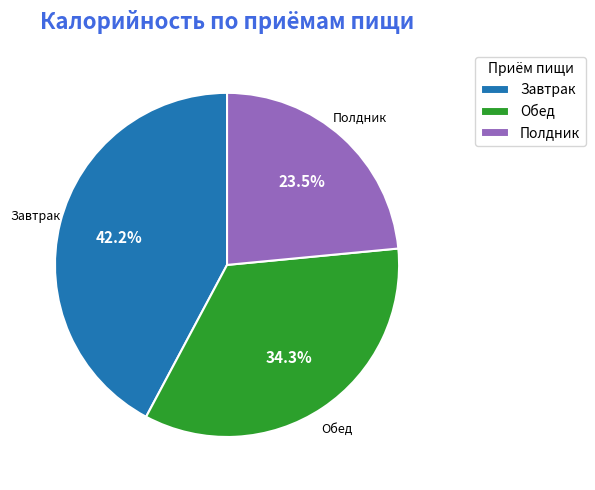

What is the smallest slice in the pie chart?

Полдник